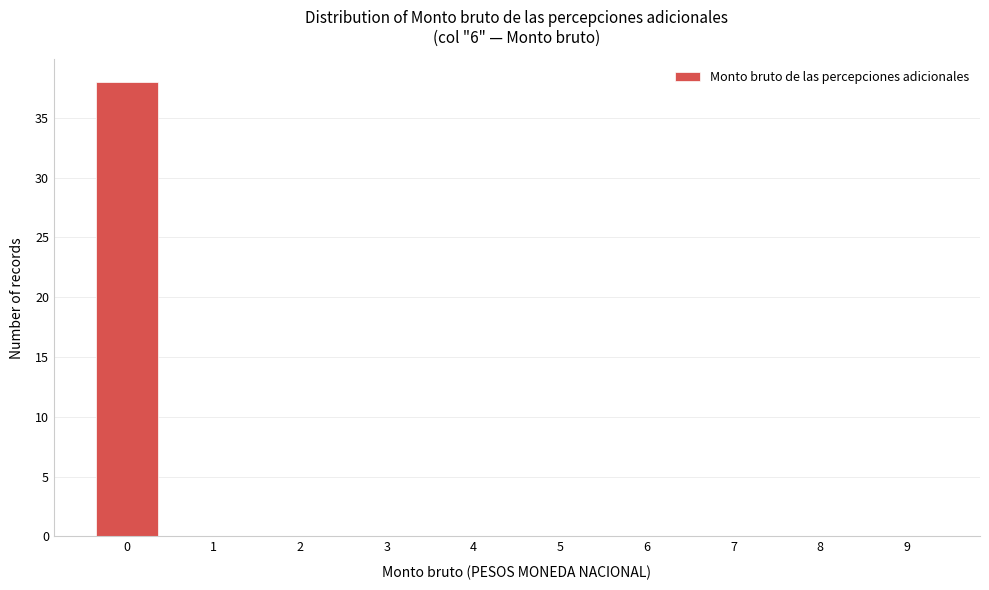

Reading left to right, list every bar in this chart as the range it spans on the x-axis followed by its height. The values are not printed on the chart, so give them approximately, as read against the axis.

-0.5 to 0.5: 38
0.5 to 1.5: 0
1.5 to 2.5: 0
2.5 to 3.5: 0
3.5 to 4.5: 0
4.5 to 5.5: 0
5.5 to 6.5: 0
6.5 to 7.5: 0
7.5 to 8.5: 0
8.5 to 9.5: 0